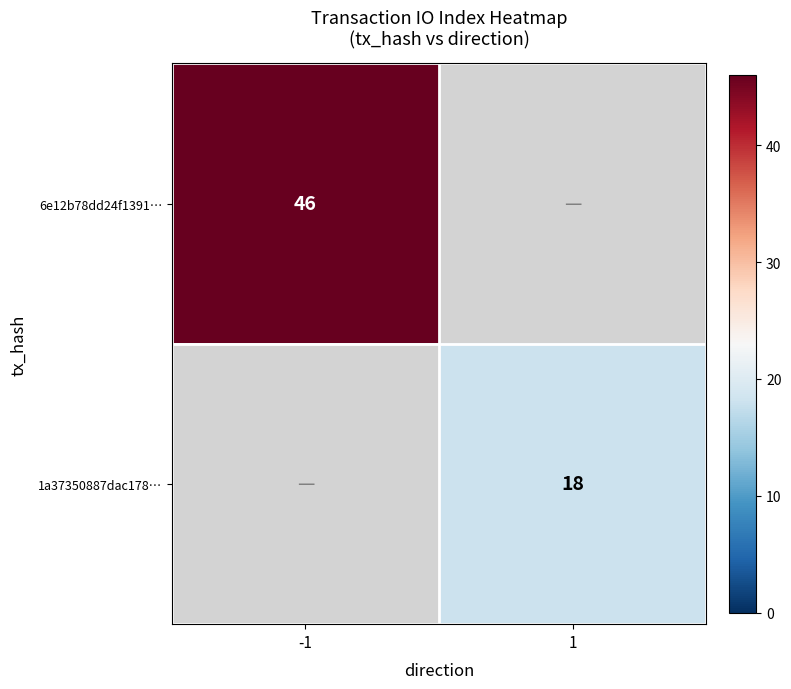

How many data points does each series have?

2